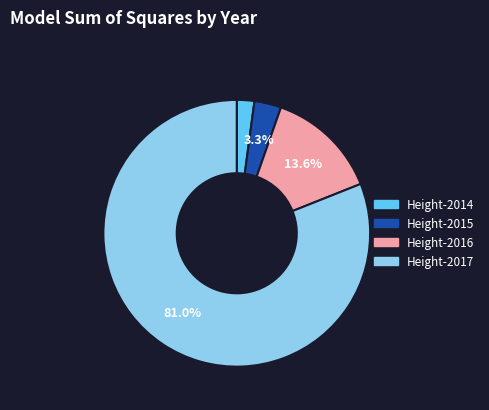

Is there a majority slice in this chart?

Yes